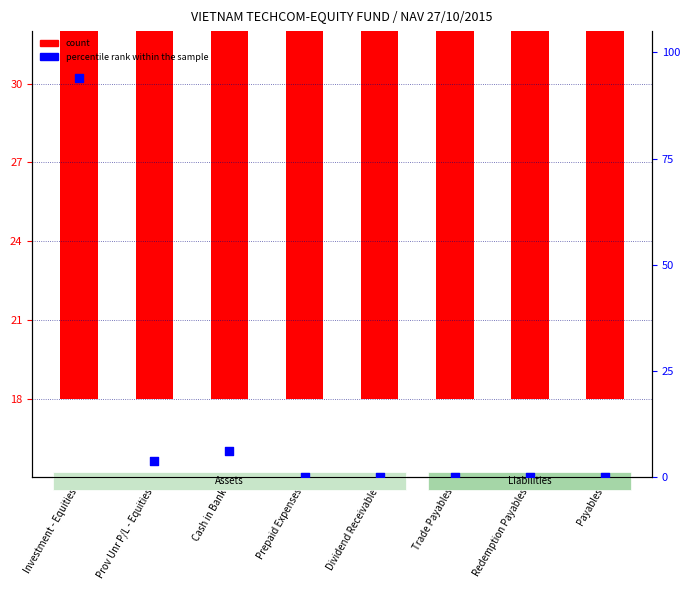

Which series has the largest Y range (max minus min)?

percentile rank within the sample